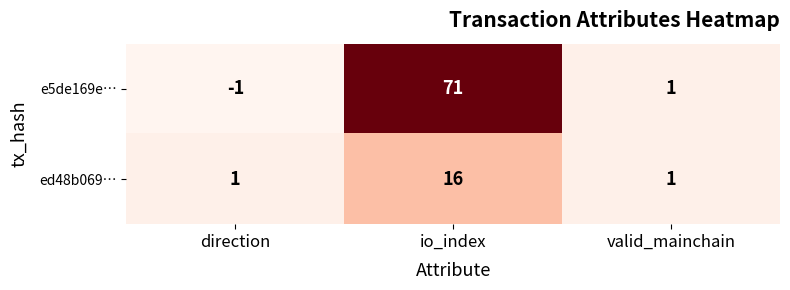

Which series has the largest total across all categories?

e5de169e…